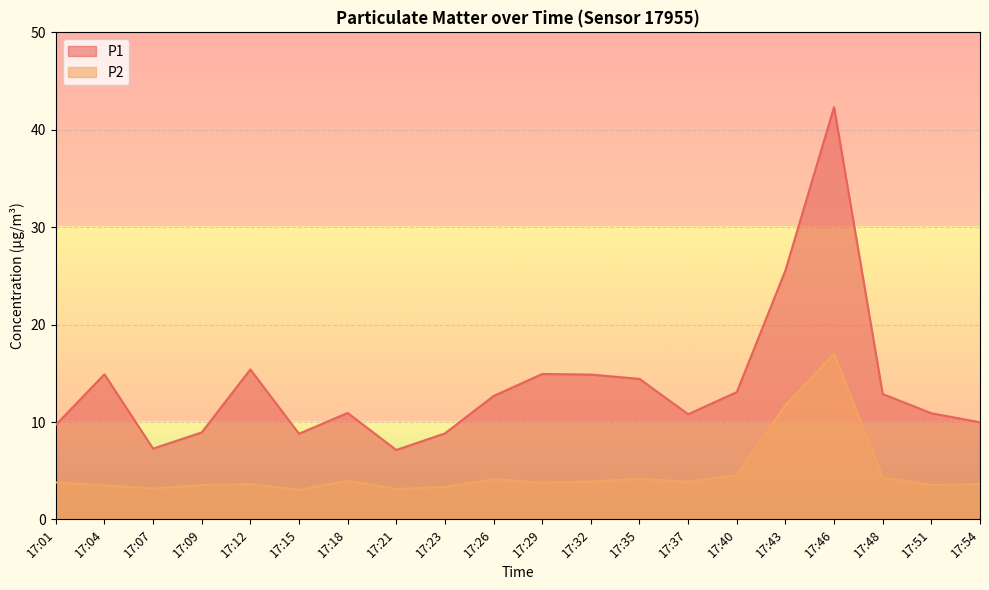

True or false: P1 and P2 intersect in this chart.

False